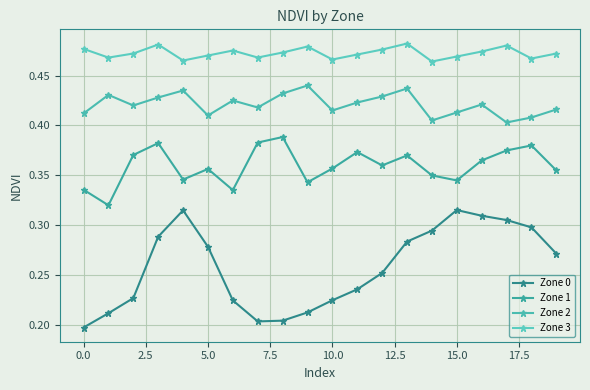

What is the maximum value shown in the chart?

0.5